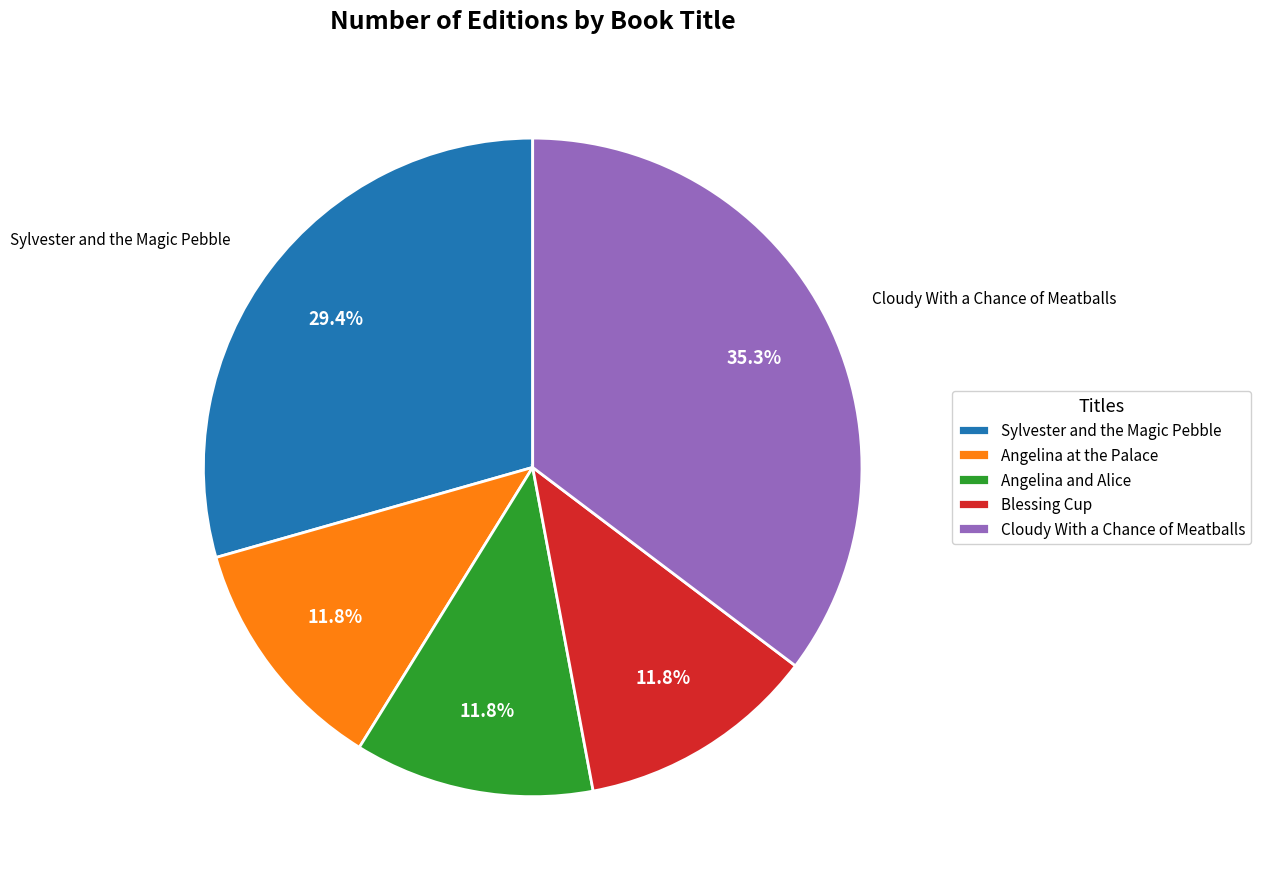

Combined, do Sylvester and the Magic Pebble and Angelina at the Palace account for over 50%?

No